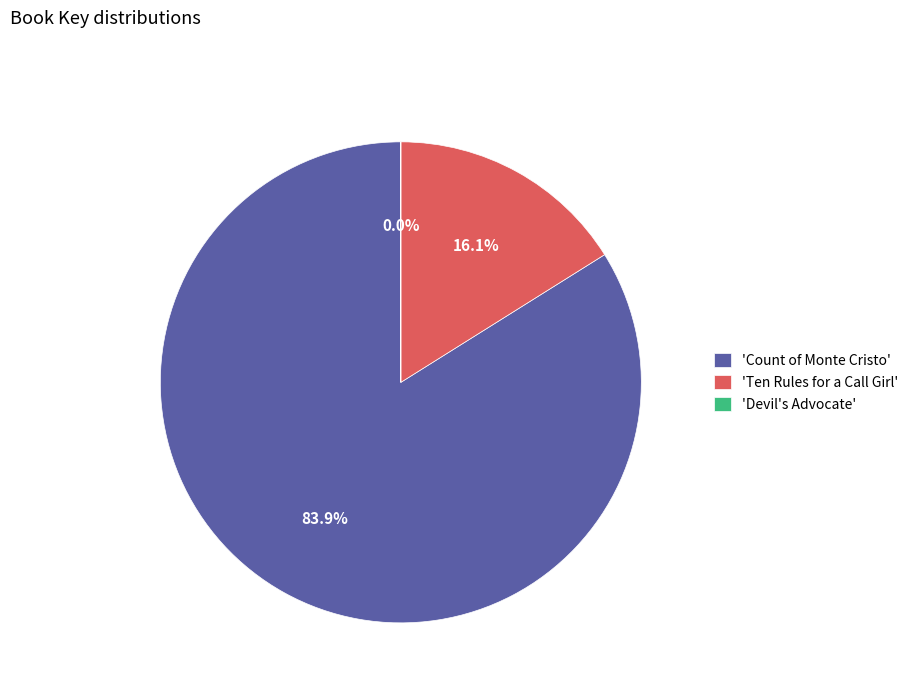

To the nearest percent, what is the average slice percentage?

33%